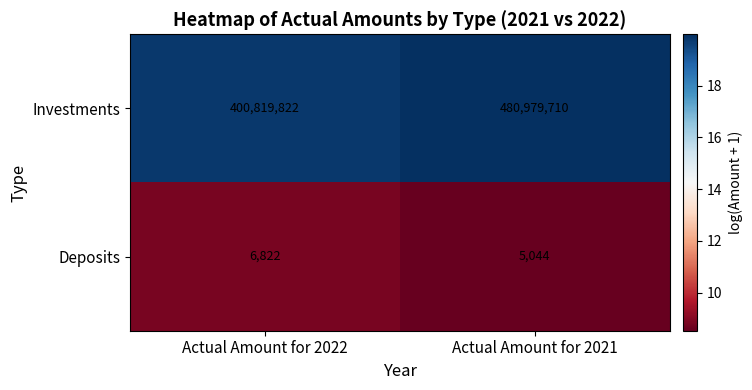

Rank the series at Actual Amount for 2022 from lowest to highest value.

Deposits, Investments